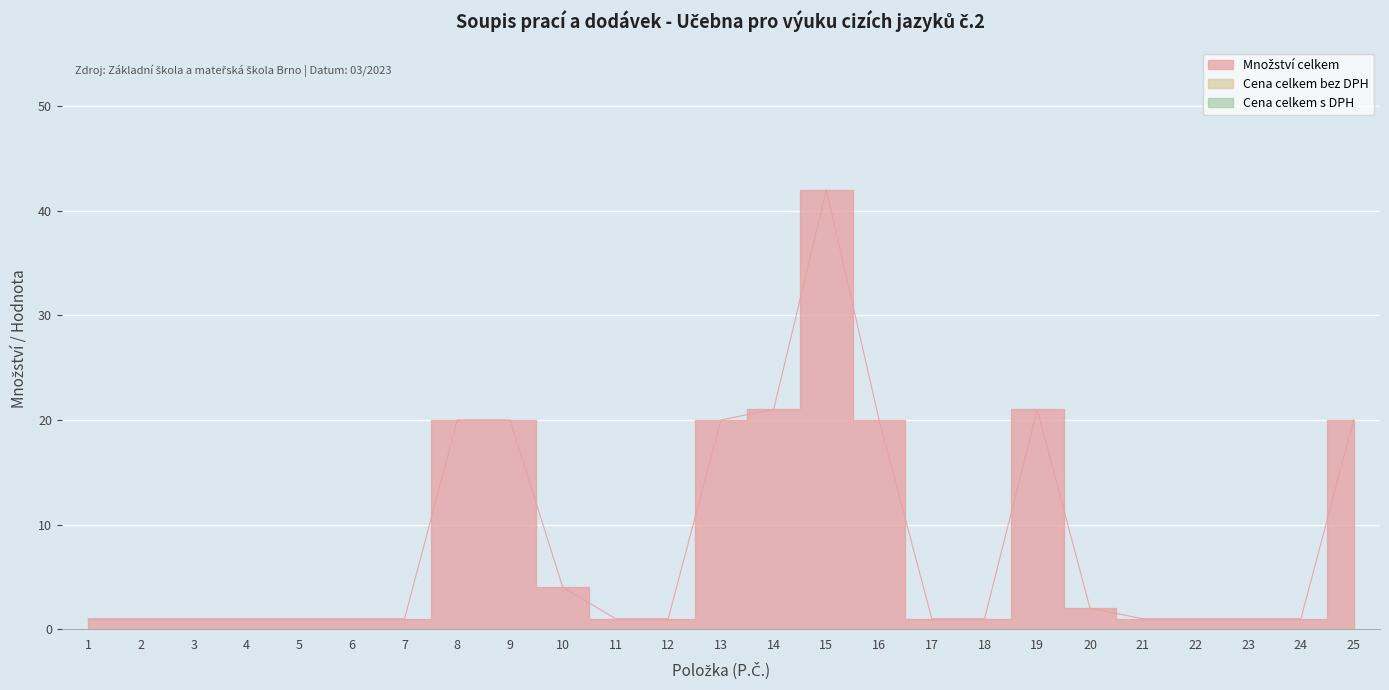

The Množství celkem series shows 57 at 15. True or false?

False